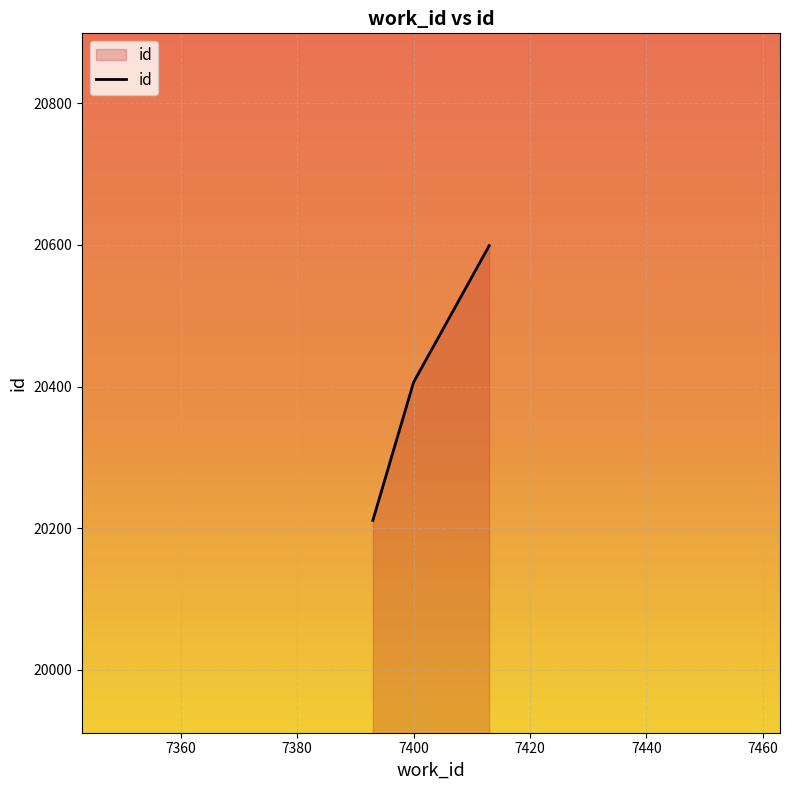

What is the difference between the maximum and minimum values?

388